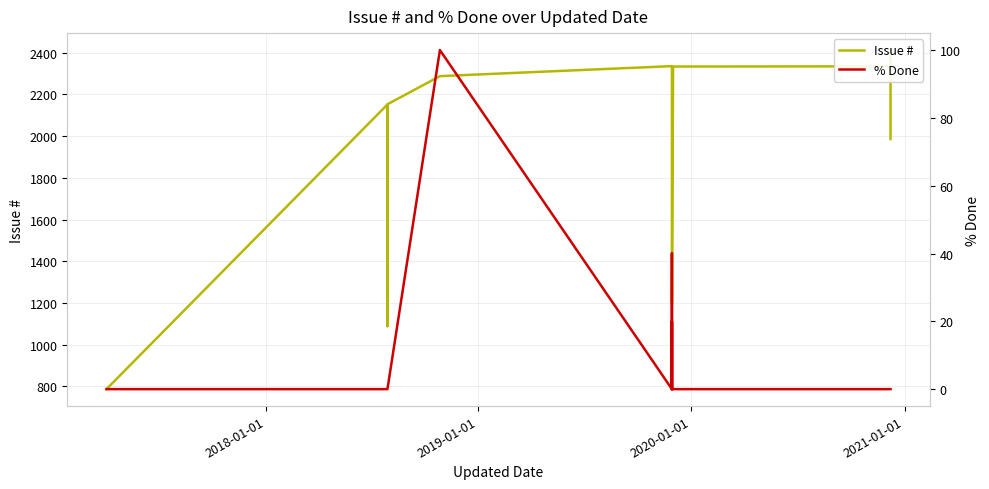

What is the difference between the second highest and second lowest values in the % Done series?

40